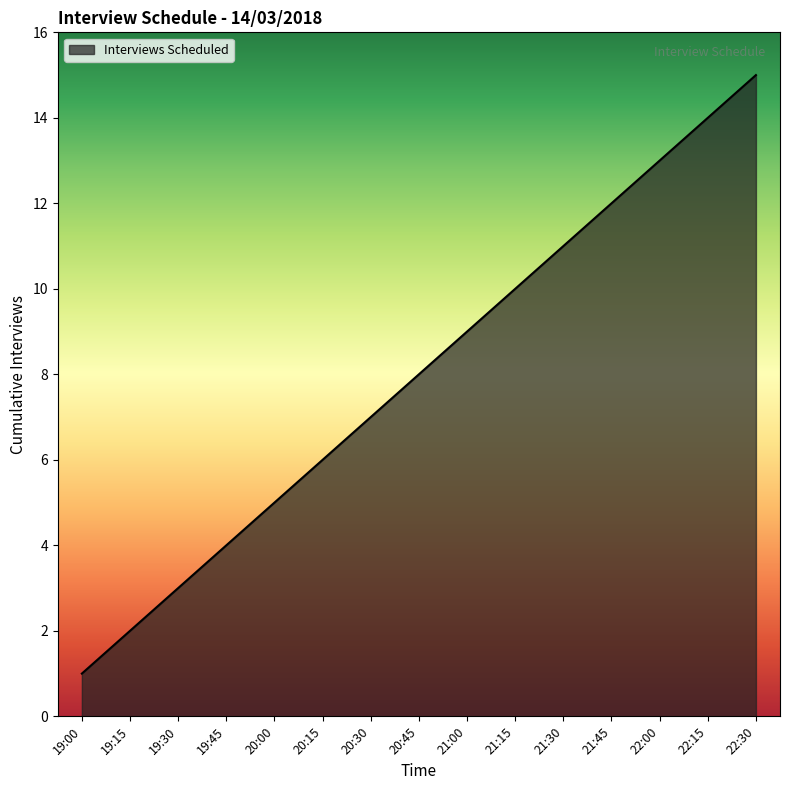

What is the difference between the values at 20:15 and 21:15?

4